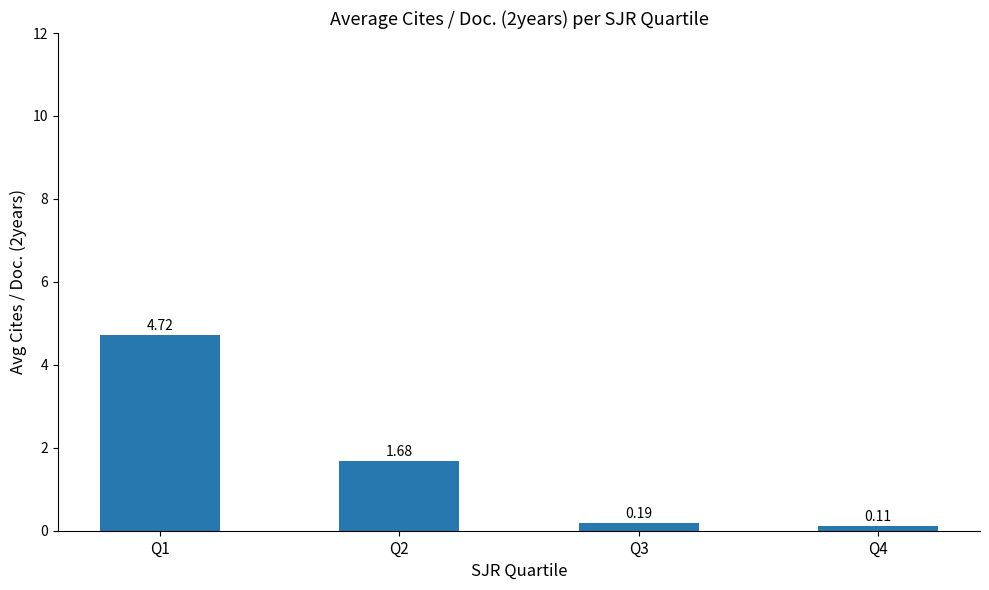

What is the difference between the maximum and minimum values?

4.6